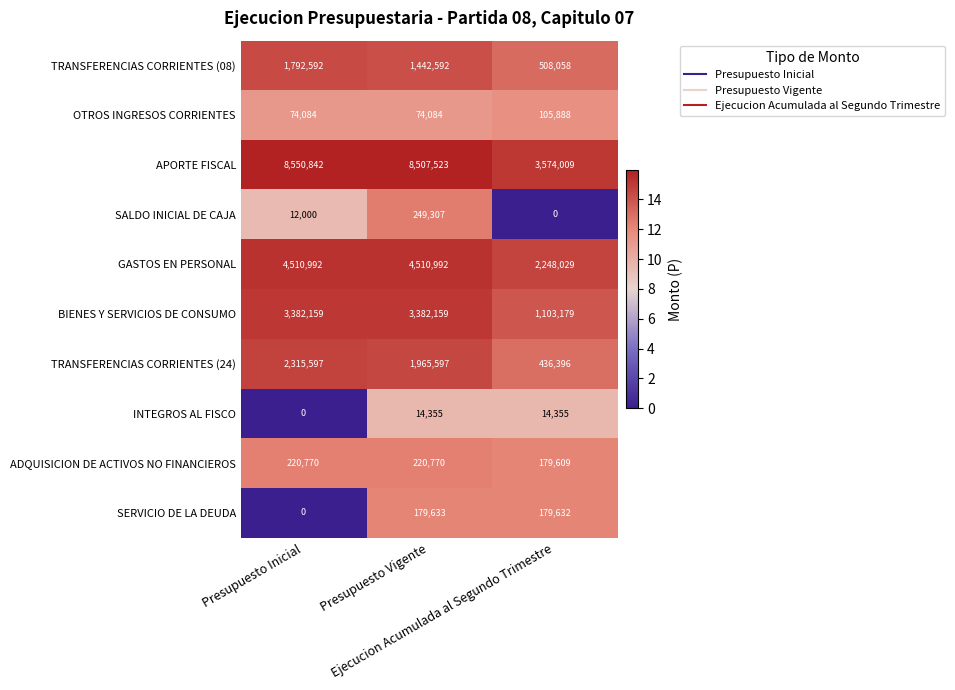

Rank the series by their maximum value, from highest to lowest.

APORTE FISCAL, GASTOS EN PERSONAL, BIENES Y SERVICIOS DE CONSUMO, TRANSFERENCIAS CORRIENTES (24), TRANSFERENCIAS CORRIENTES (08), SALDO INICIAL DE CAJA, ADQUISICION DE ACTIVOS NO FINANCIEROS, SERVICIO DE LA DEUDA, OTROS INGRESOS CORRIENTES, INTEGROS AL FISCO